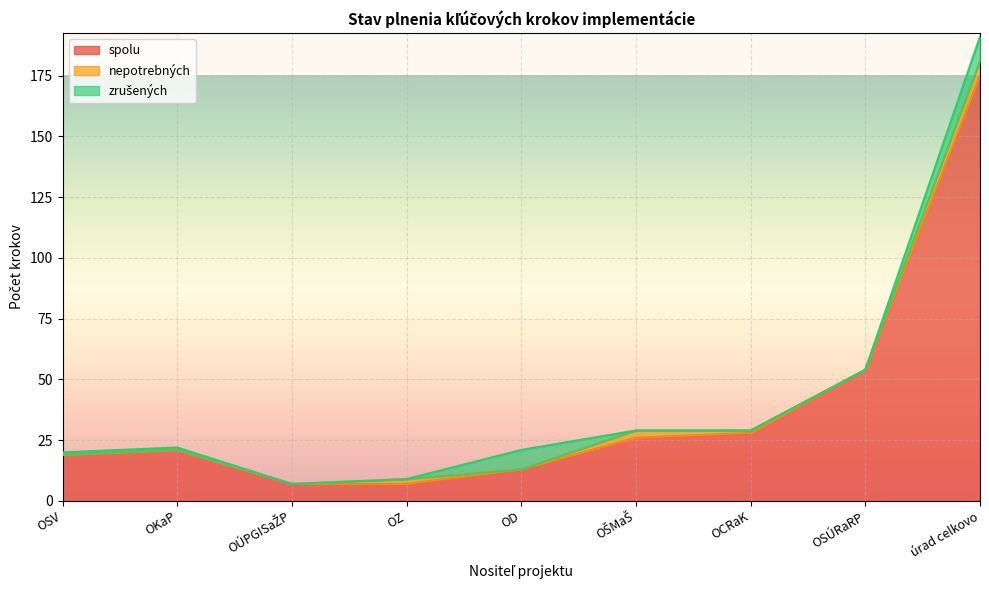

Which series has the largest total across all categories?

spolu